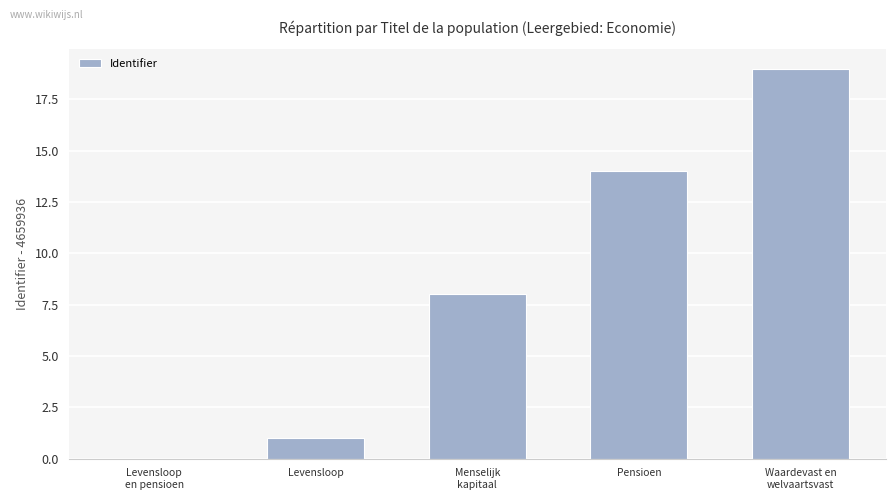

Between Pensioen and Levensloop, which is larger?

Pensioen